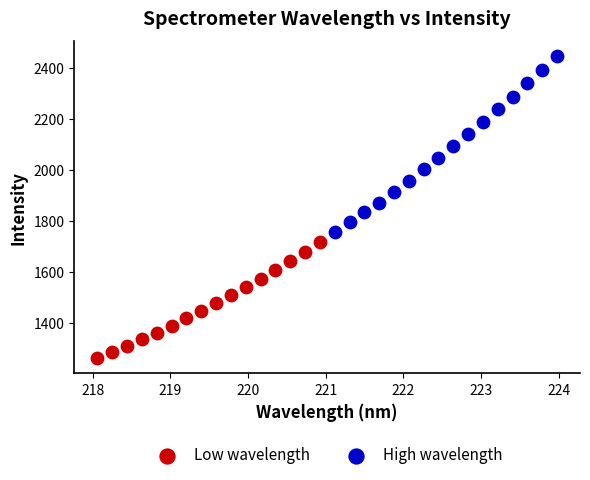

Which series has the largest Y range (max minus min)?

High wavelength